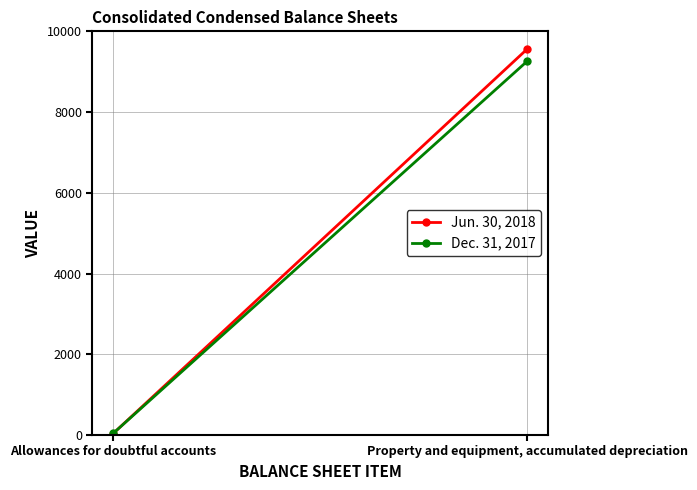

Between Allowances for doubtful accounts and Property and equipment, accumulated depreciation, which series saw the biggest shift?

Jun. 30, 2018